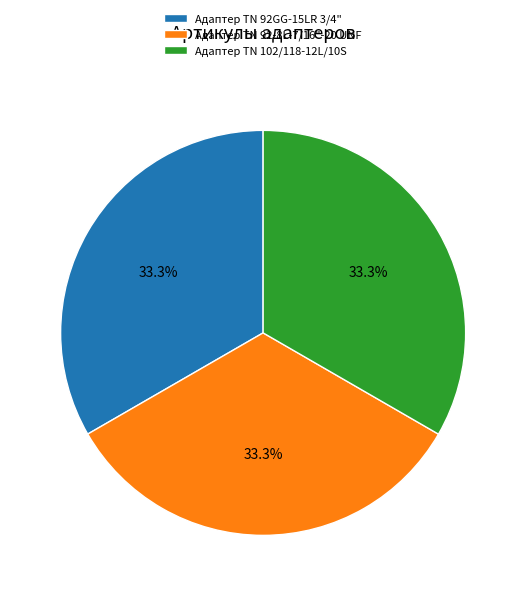

To the nearest percent, what is the combined percentage of Адаптер TN 92GG-15LR 3/4" and Адаптер ТN 102/118-12L/10S?

67%